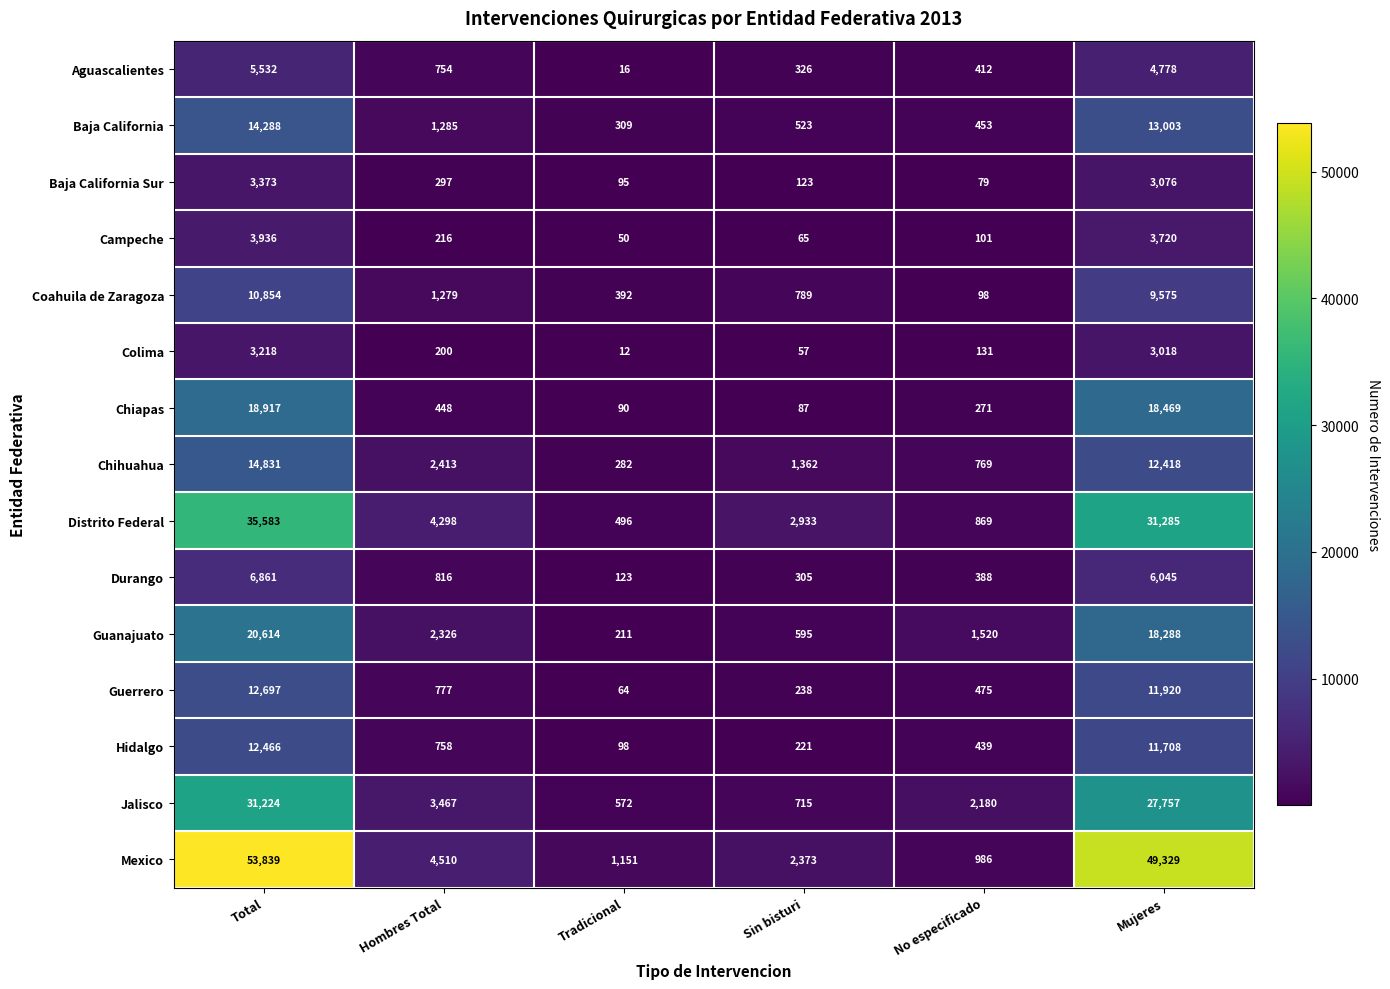

Is it true that Jalisco equals 715 at Sin bisturi?

True